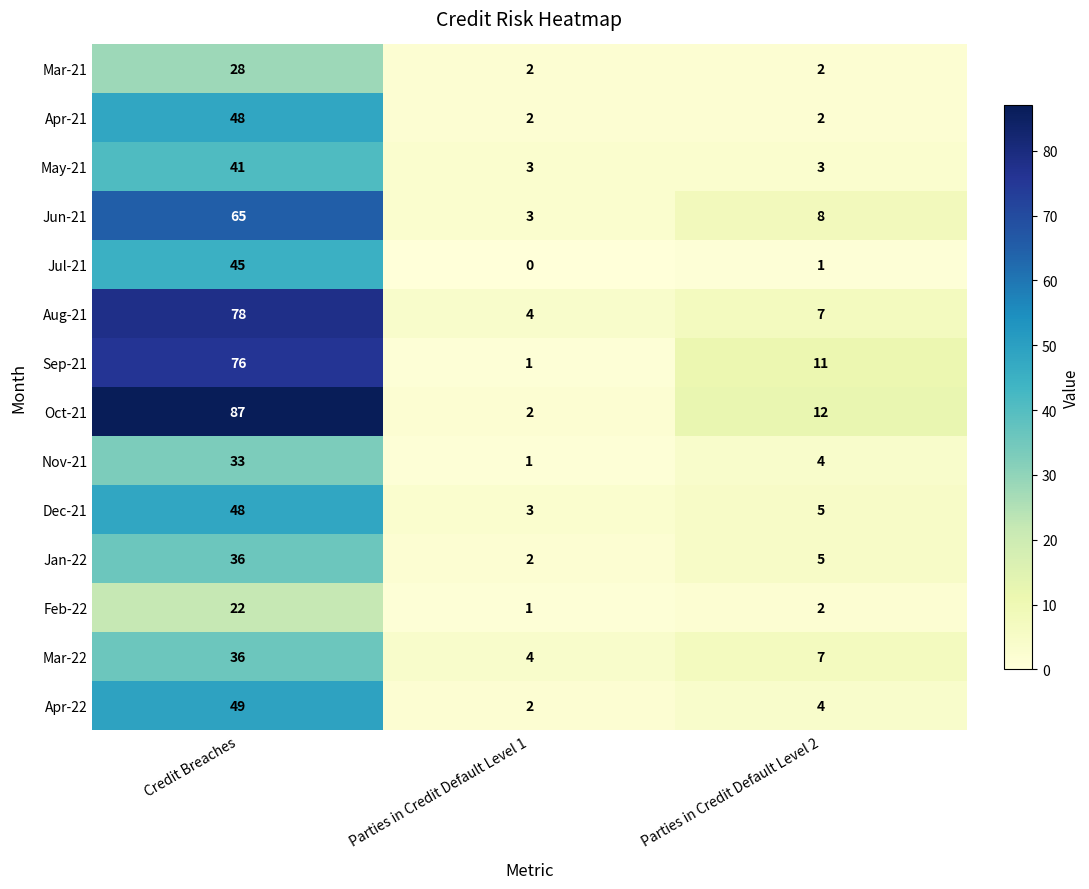

What is the spread (max minus min) of values at Parties in Credit Default Level 1?

4